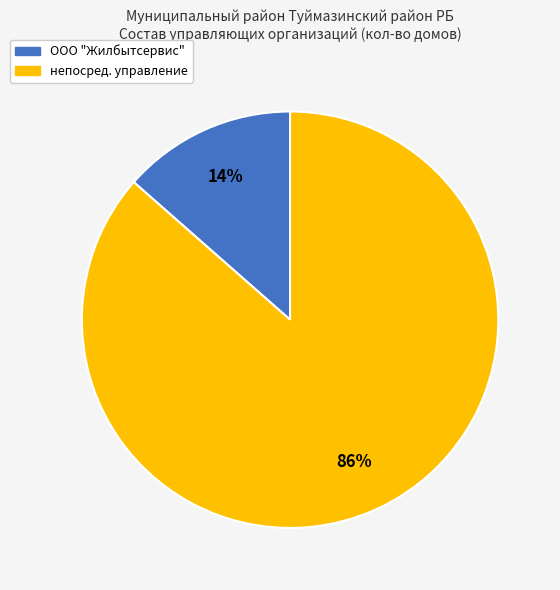

Count the number of slices in the pie.

2